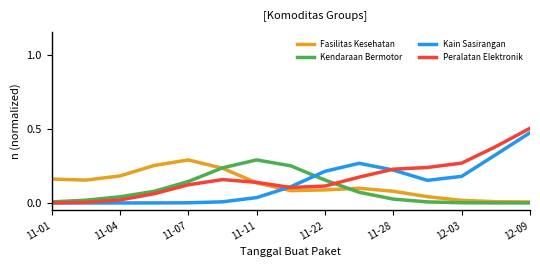

At how many categories does at least one series exceed 0?

15